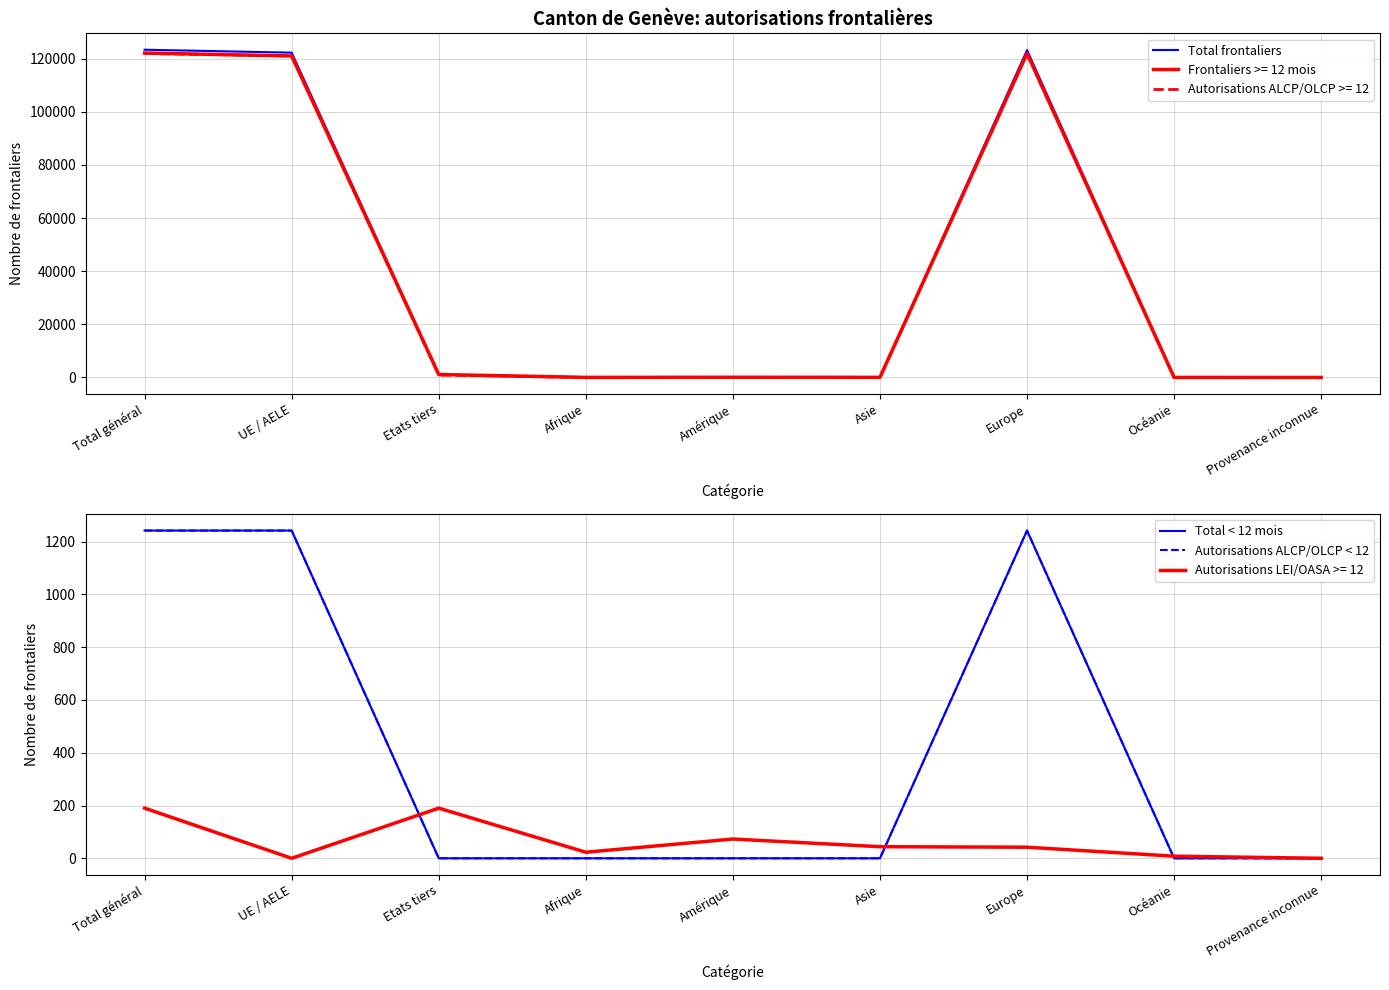

True or false: Total frontaliers and Total < 12 mois cross at least once.

False